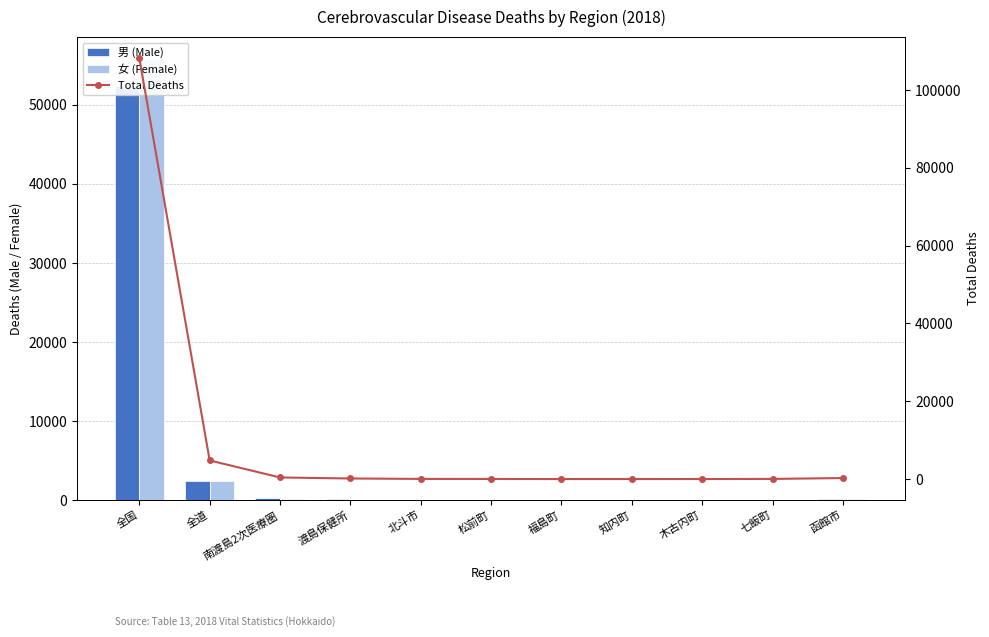

Reading left to right, extract all data points from this chart.

男 (Male): 全国=52398	全道=2373	南渡島2次医療圏=210	渡島保健所=79	北斗市=20	松前町=16	福島町=2	知内町=4	木古内町=3	七飯町=21	函館市=131
女 (Female): 全国=55788	全道=2413	南渡島2次医療圏=200	渡島保健所=68	北斗市=21	松前町=10	福島町=3	知内町=2	木古内町=8	七飯町=13	函館市=131
Total Deaths: 全国=108186	全道=4786	南渡島2次医療圏=410	渡島保健所=147	北斗市=41	松前町=26	福島町=5	知内町=6	木古内町=11	七飯町=34	函館市=263